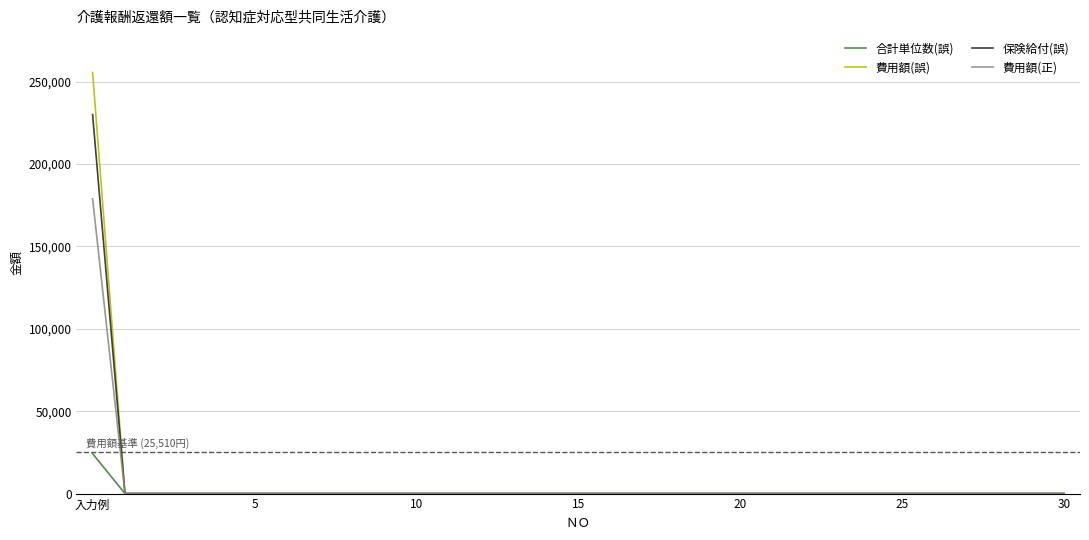

Rank the series by their maximum value, from lowest to highest.

合計単位数(誤), 費用額(正), 保険給付(誤), 費用額(誤)